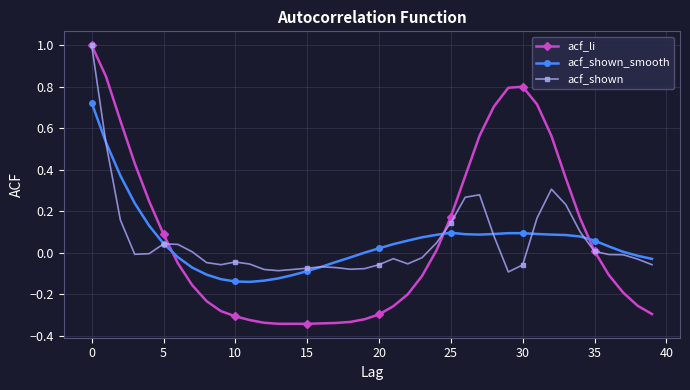

How many data points does each series have?

40